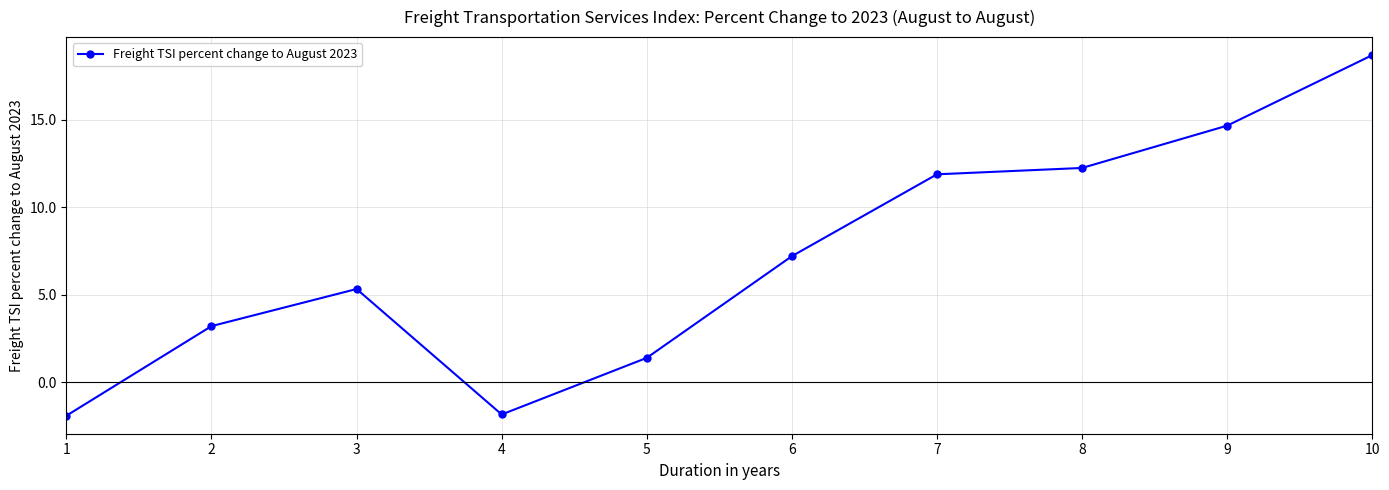

Which has a higher value, 10 or 5?

10